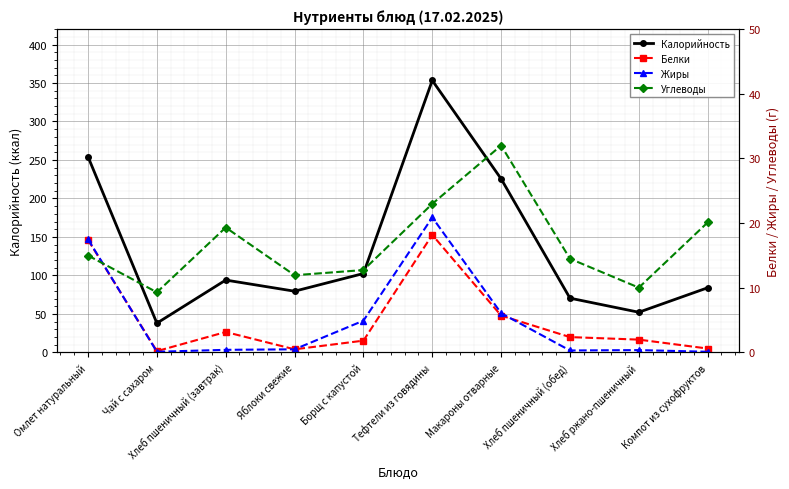

Rank the categories by Белки value from highest to lowest.

Тефтели из говядины, Омлет натуральный, Макароны отварные, Хлеб пшеничный (завтрак), Хлеб пшеничный (обед), Хлеб ржано-пшеничный, Борщ с капустой, Компот из сухофруктов, Яблоки свежие, Чай с сахаром